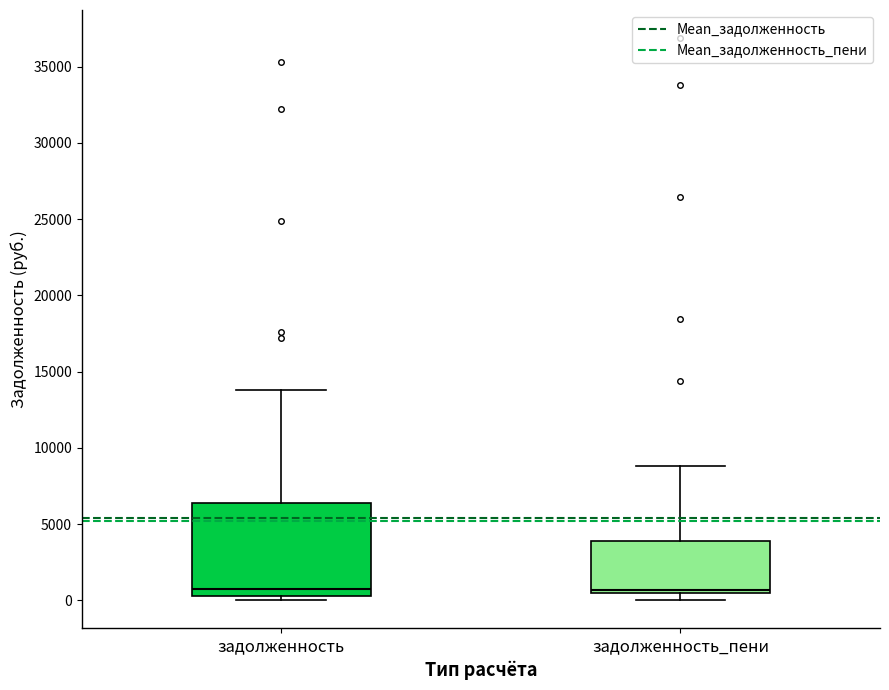

Reading left to right, transcribe this box plot: for each box, give where its median line is, the range the box spans, and where its two whiskers end, as read against the y-axis. The values are not printed on the chart, so give them approximately, as read against the axis.

задолженность: median 500 (just above the box's lower edge), box 500 to 6500, whiskers 0 to 14000
задолженность_пени: median 500 (just above the box's lower edge), box 500 to 4000, whiskers 0 to 9000